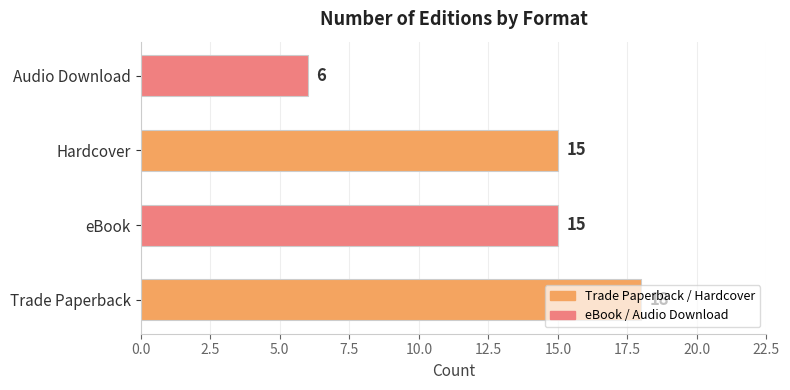

The value at Trade Paperback is 18. True or false?

True